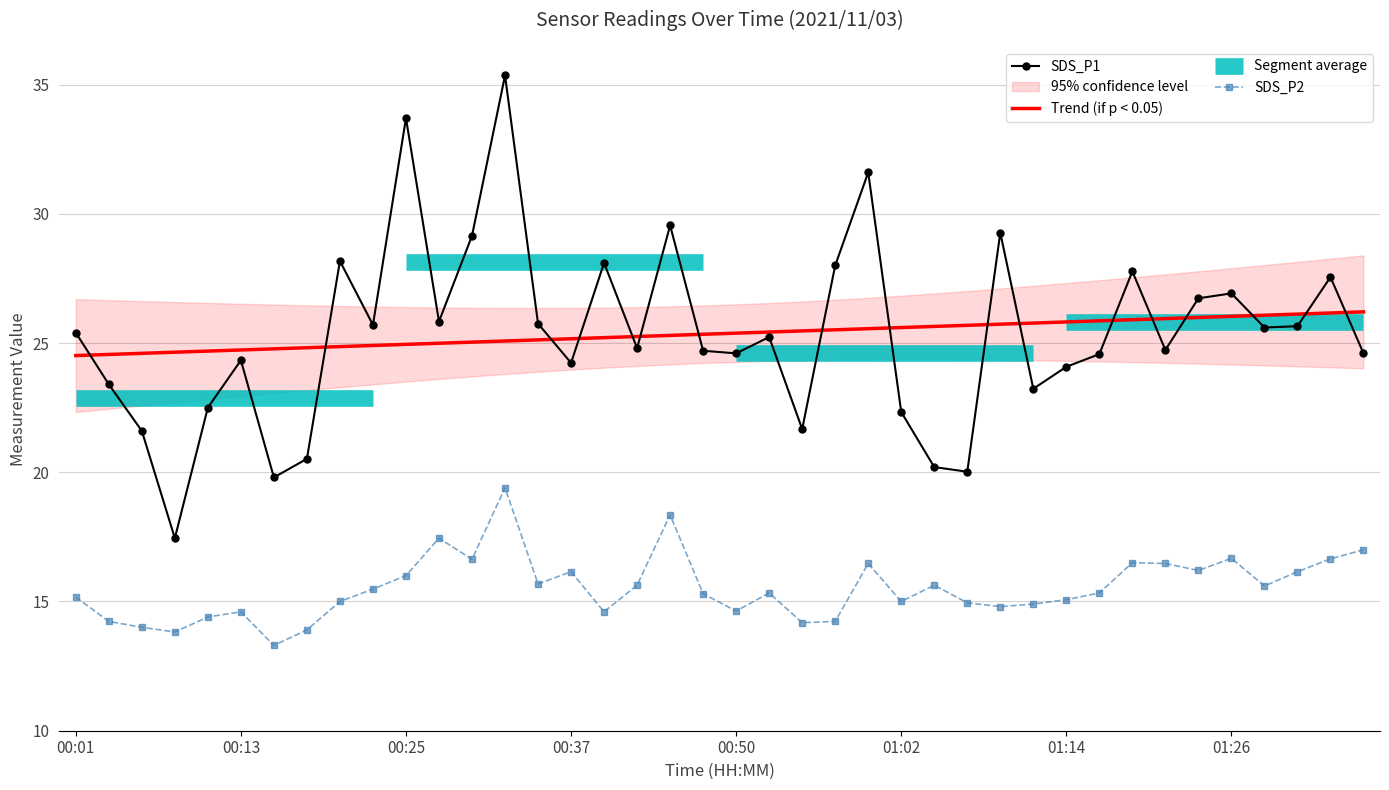

What is the value of the SDS_P1 point at the 3rd from the left?

21.6